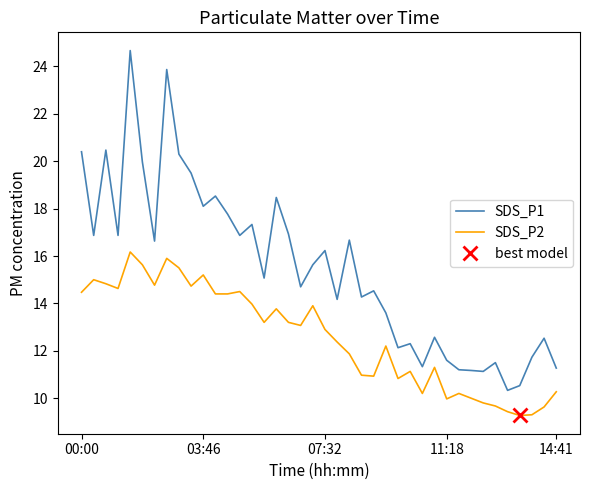

True or false: SDS_P1 and SDS_P2 cross at least once.

False